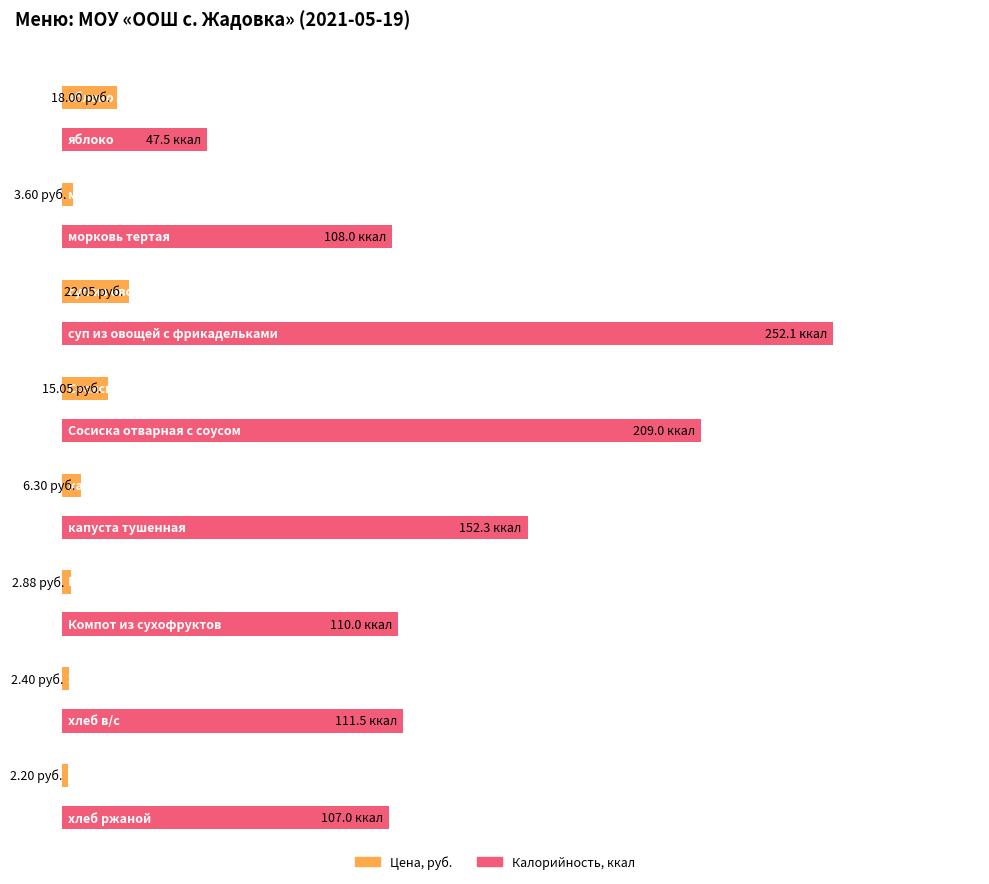

At how many categories does at least one series exceed 212?

1